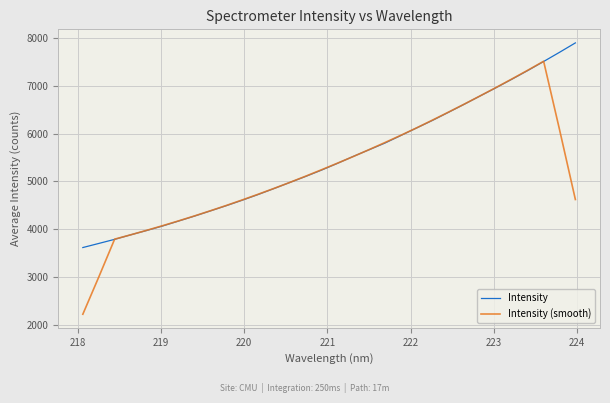

What is the minimum value shown in the chart?

2222.0